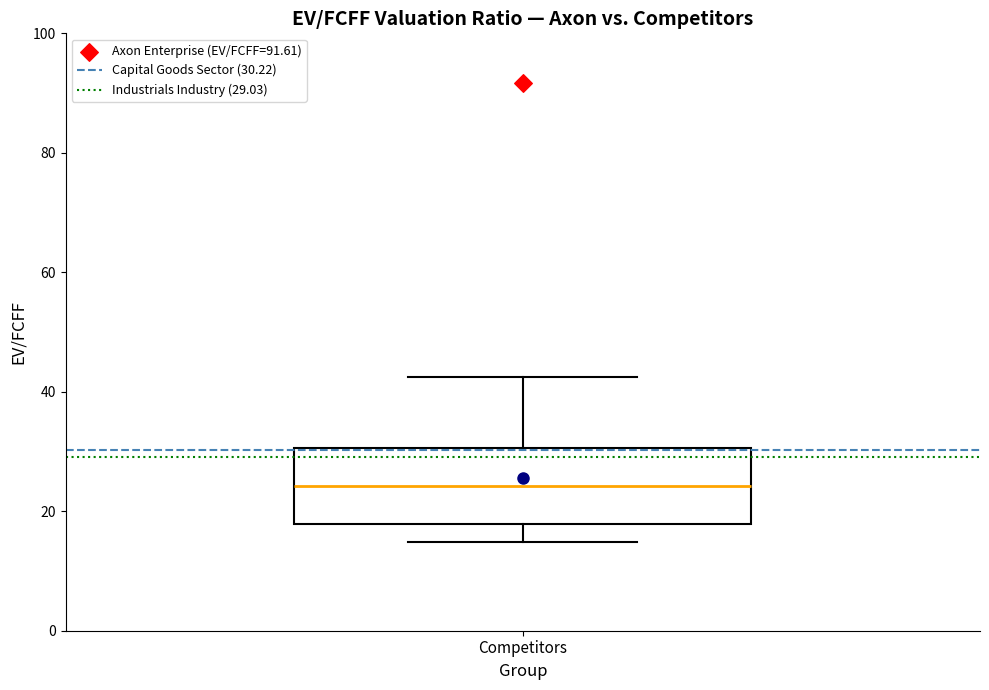

Where is the upper edge of the box for Competitors on the y-axis? The values are not printed on the chart, so give them approximately, as read against the axis.

30